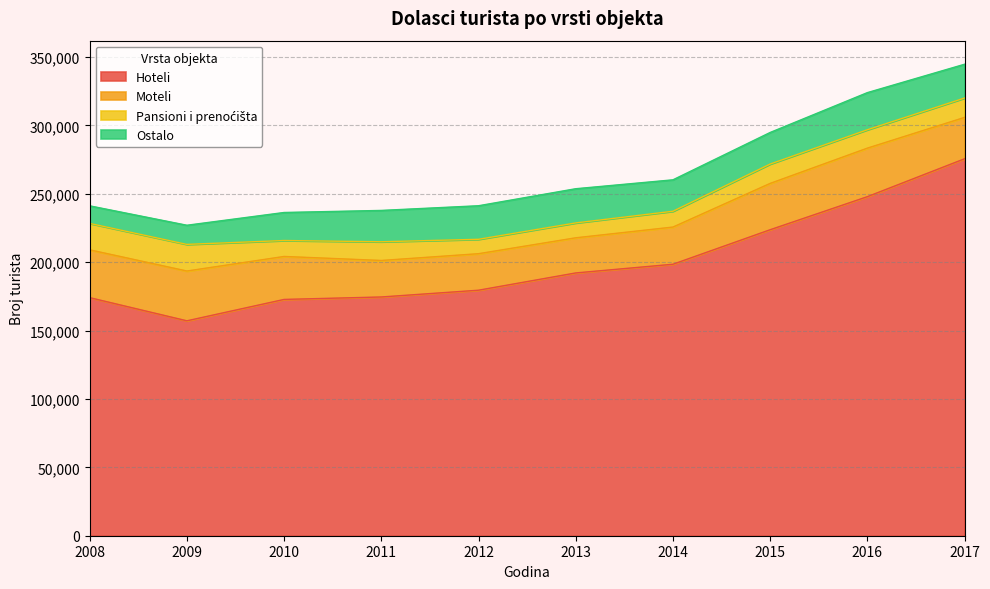

What is the value of the Pansioni i prenoćišta point at the 8th from the left?

14161